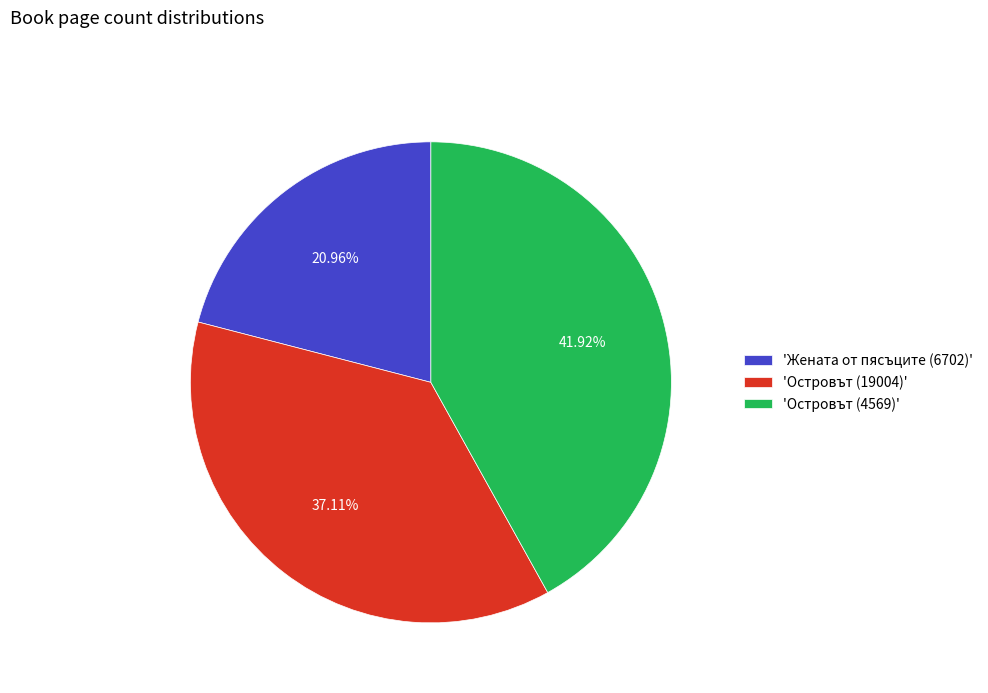

To the nearest percent, what is the average slice percentage?

33%